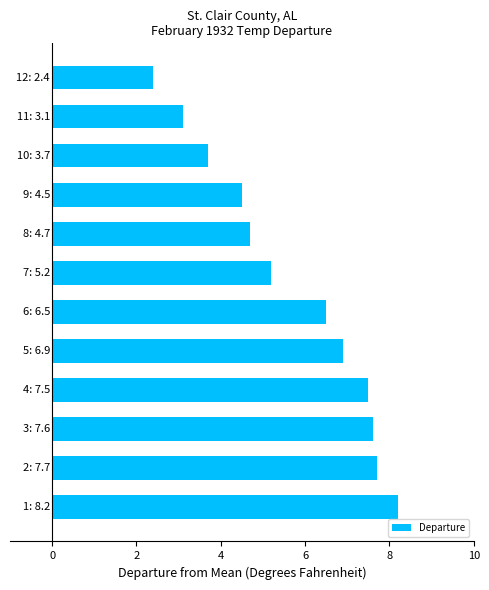

What is the smallest value displayed?

2.4